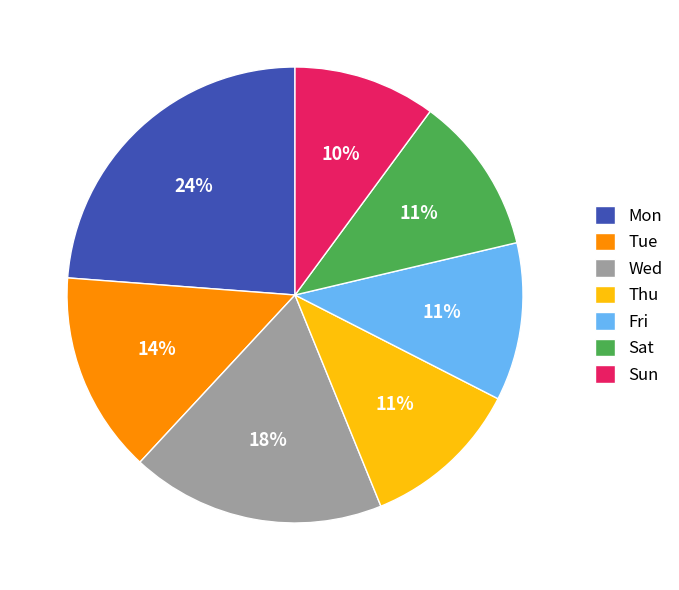

What is the smallest slice in the pie chart?

Sun